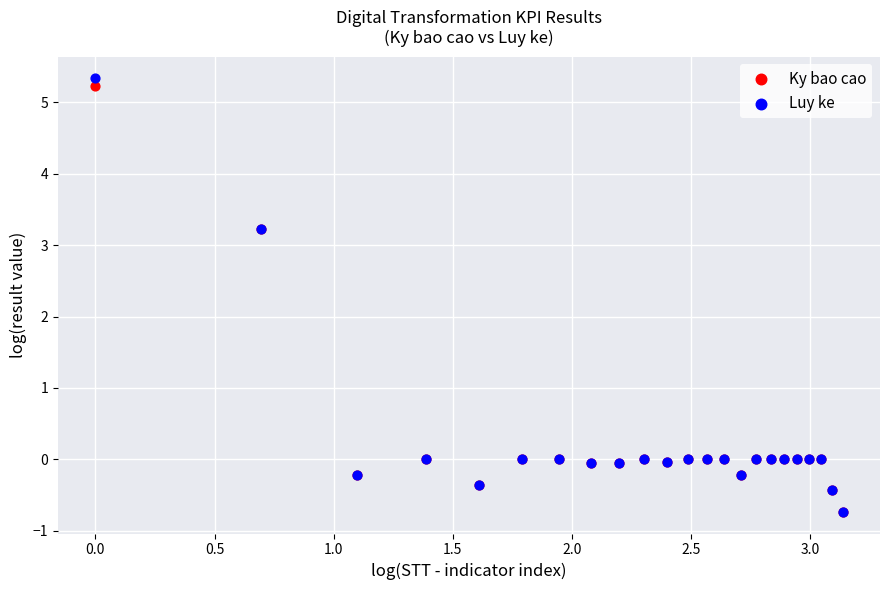

What are all the series names shown in the legend?

Ky bao cao, Luy ke